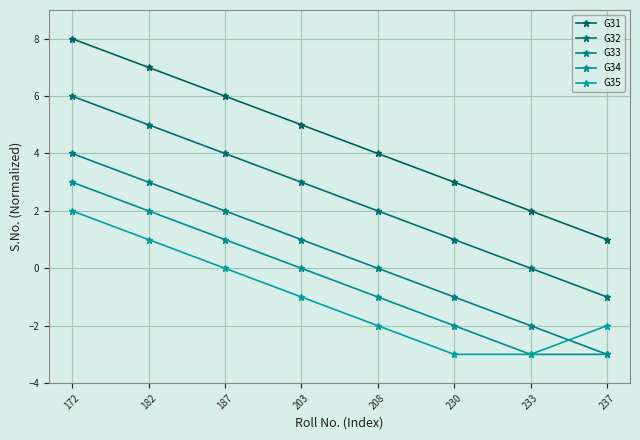

The G32 series shows 3 at 203. True or false?

True